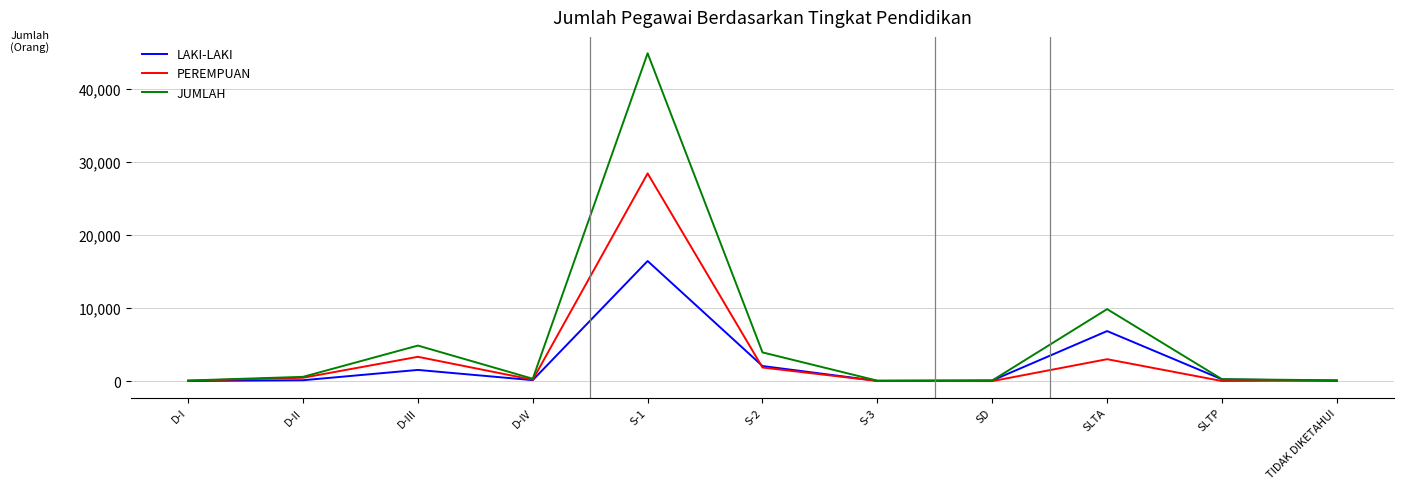

What position from the right is S-1?

7